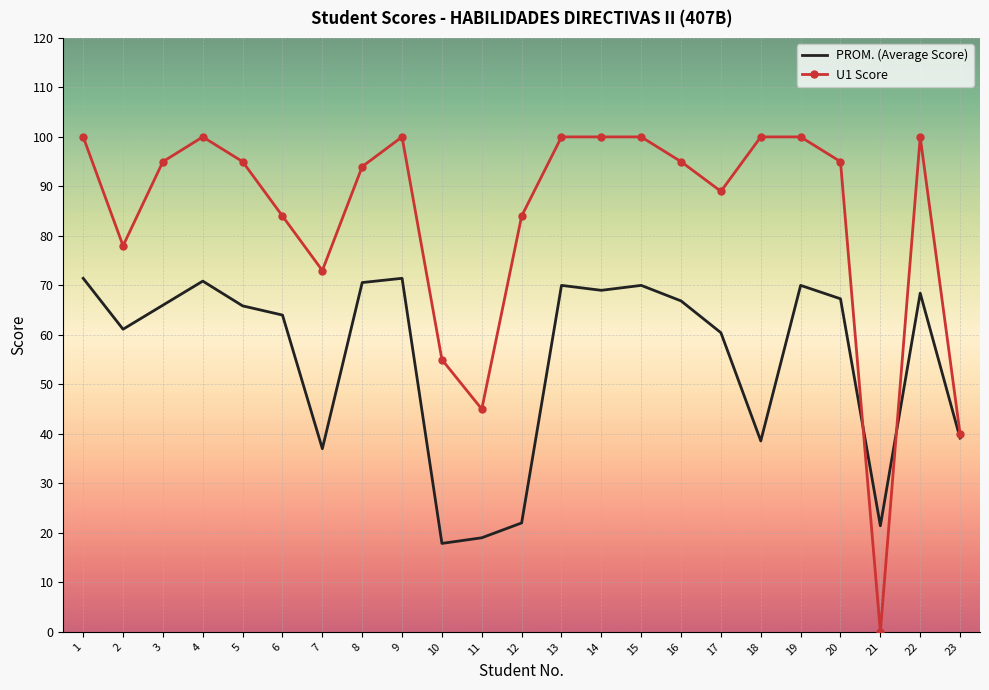

Which series changed the most between 12 and 13?

PROM. (Average Score)